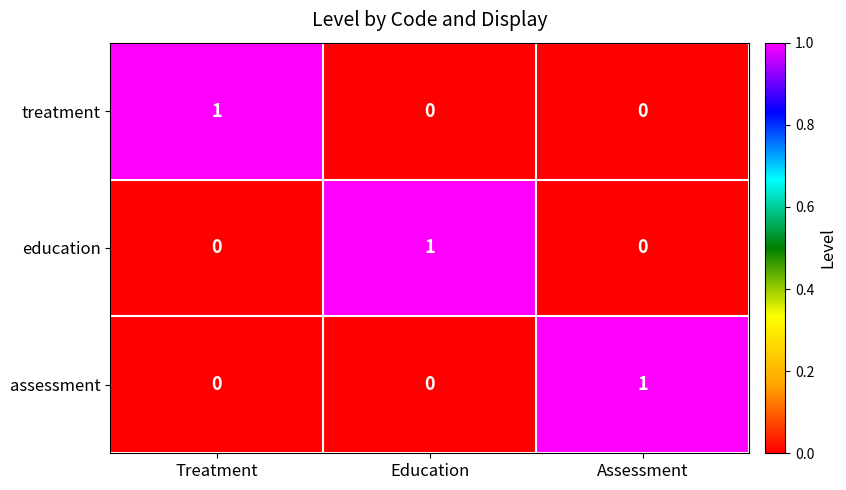

The value of treatment at Education is -1. True or false?

False